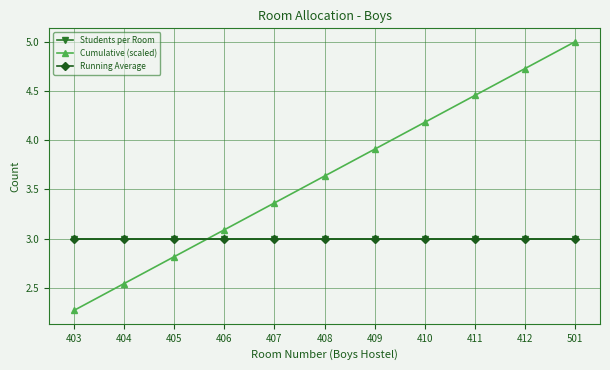

Is this an area chart (filled region under the line)?

No